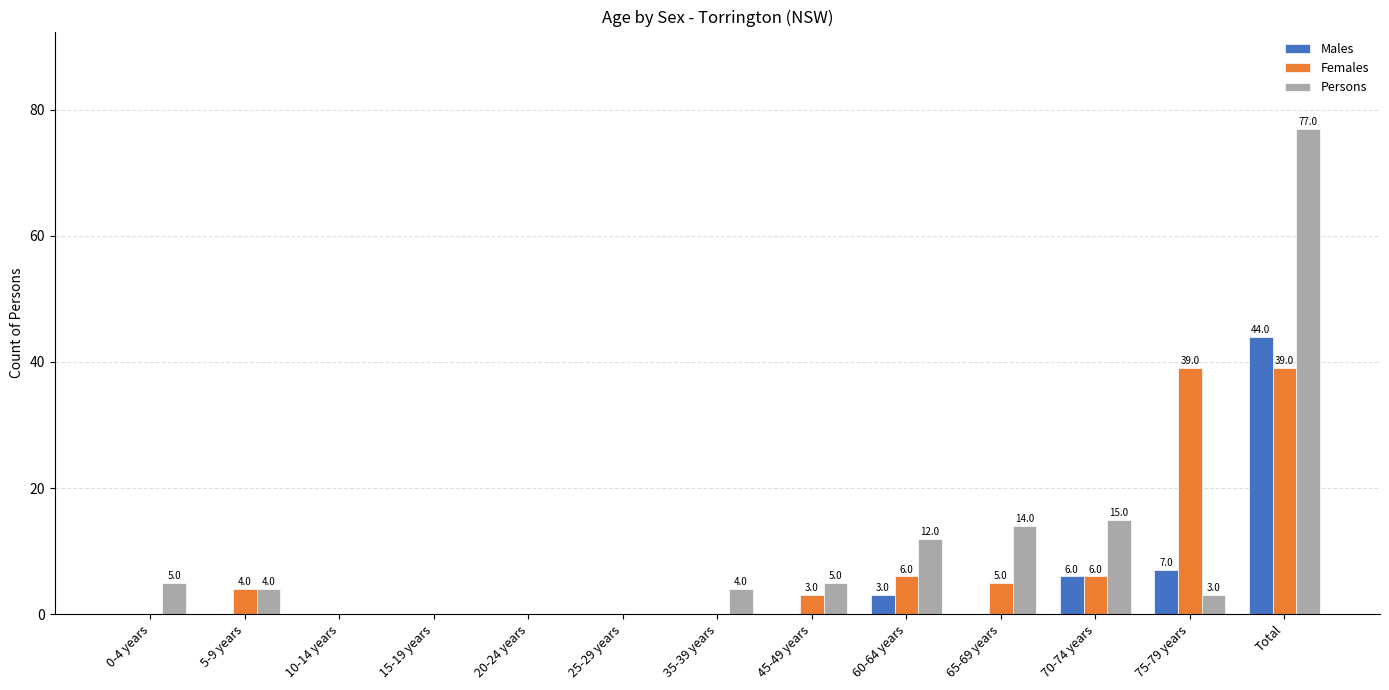

The Males series shows 0 at 20-24 years. True or false?

True